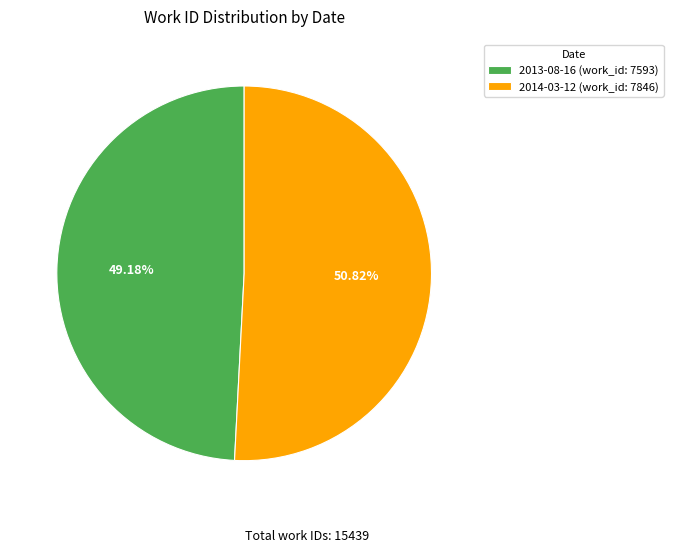

What portion of the pie excludes 2013-08-16?

50.8%